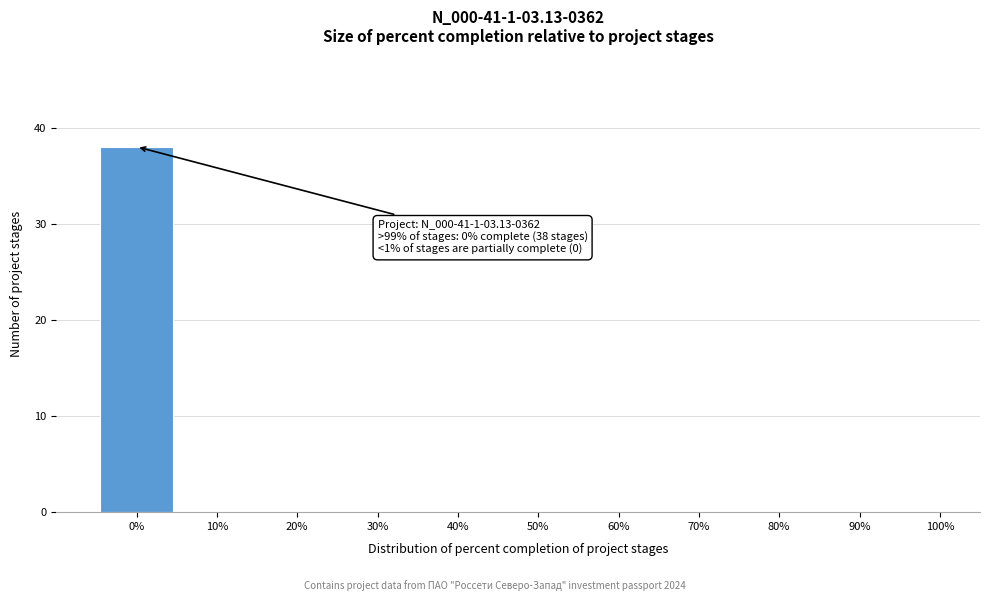

Over which range of the x-axis is the bar tallest?

-5 to 5